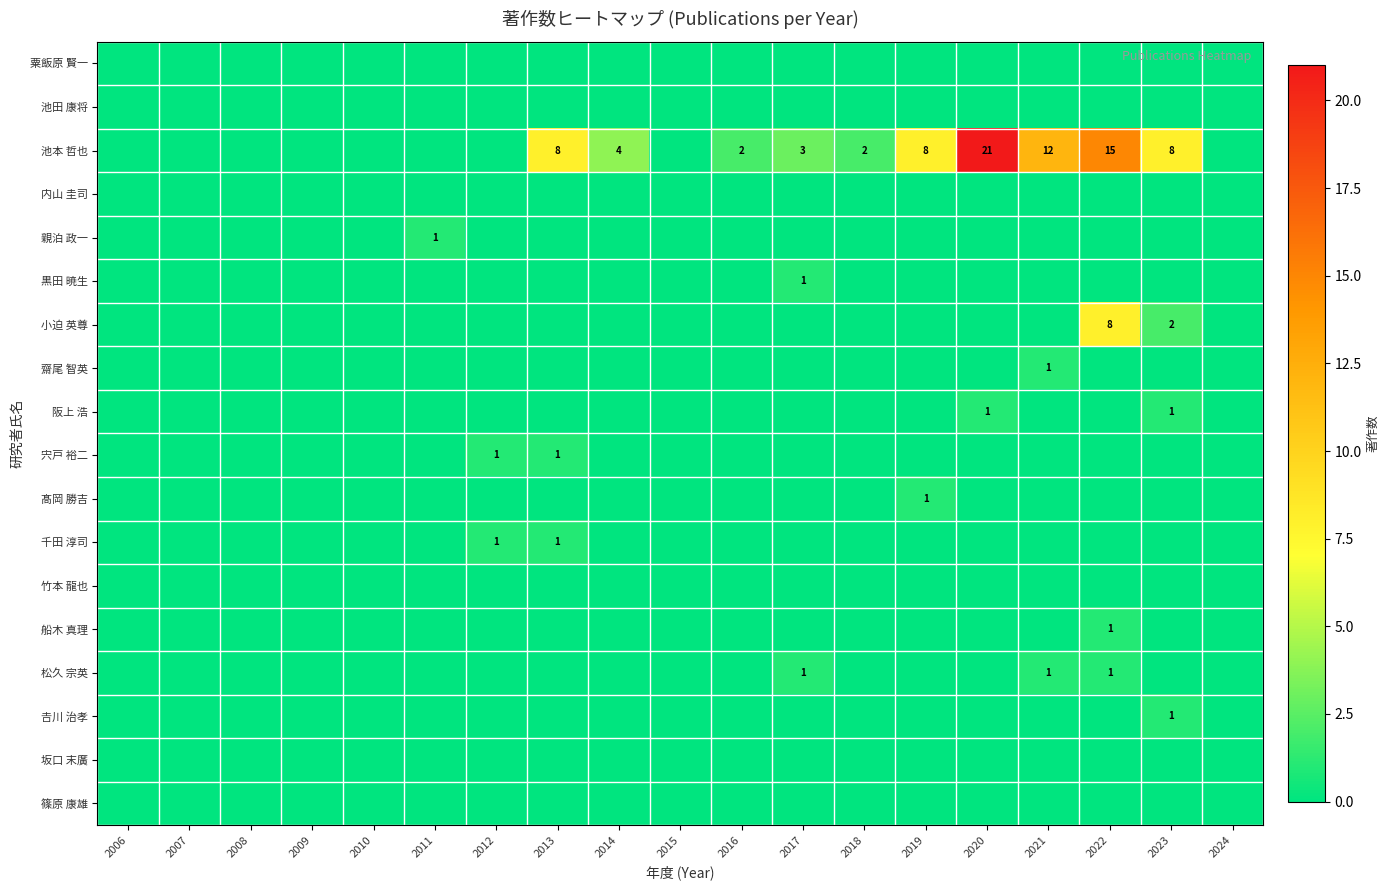

How many data points in 船木 真理 are above 0?

1